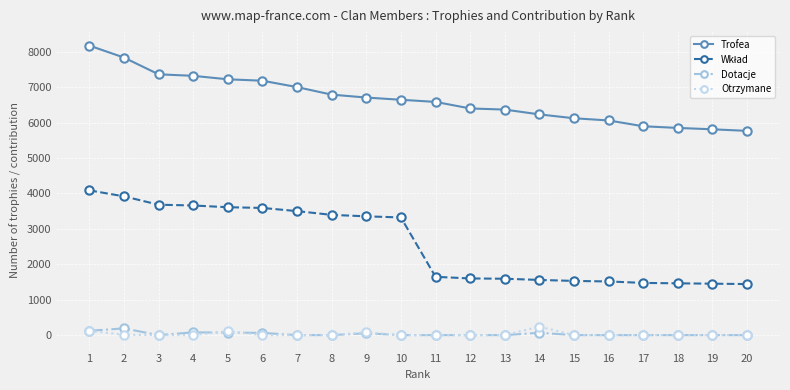

Which series has the largest total across all categories?

Trofea